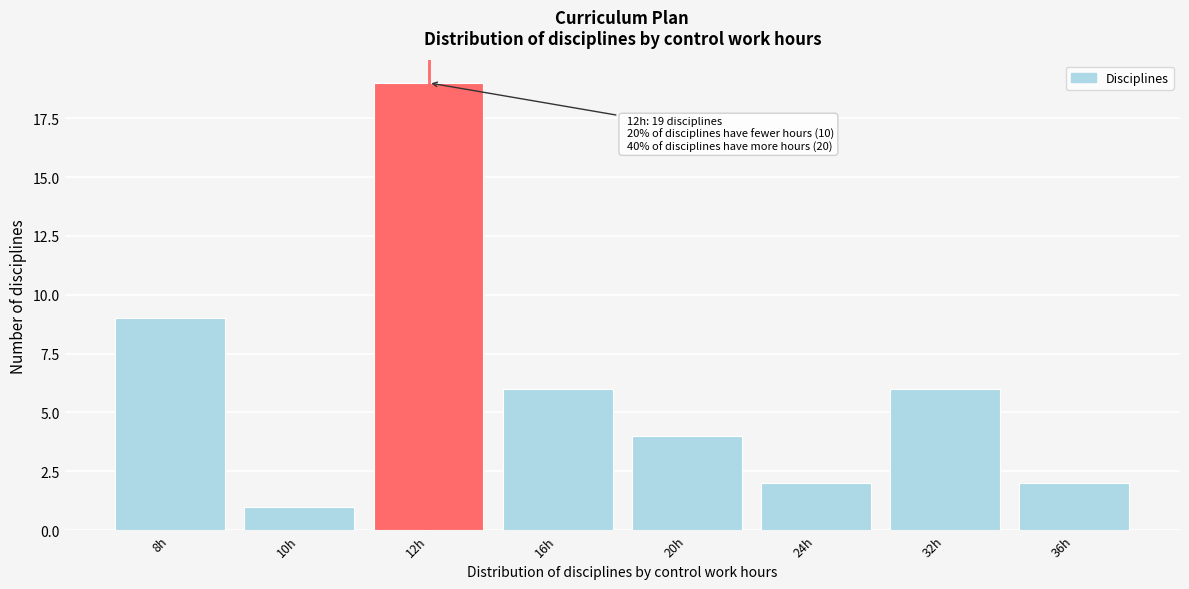

Reading right to left, what are all the values shown in this chart?

36h=2	32h=6	24h=2	20h=4	16h=6	12h=19	10h=1	8h=9